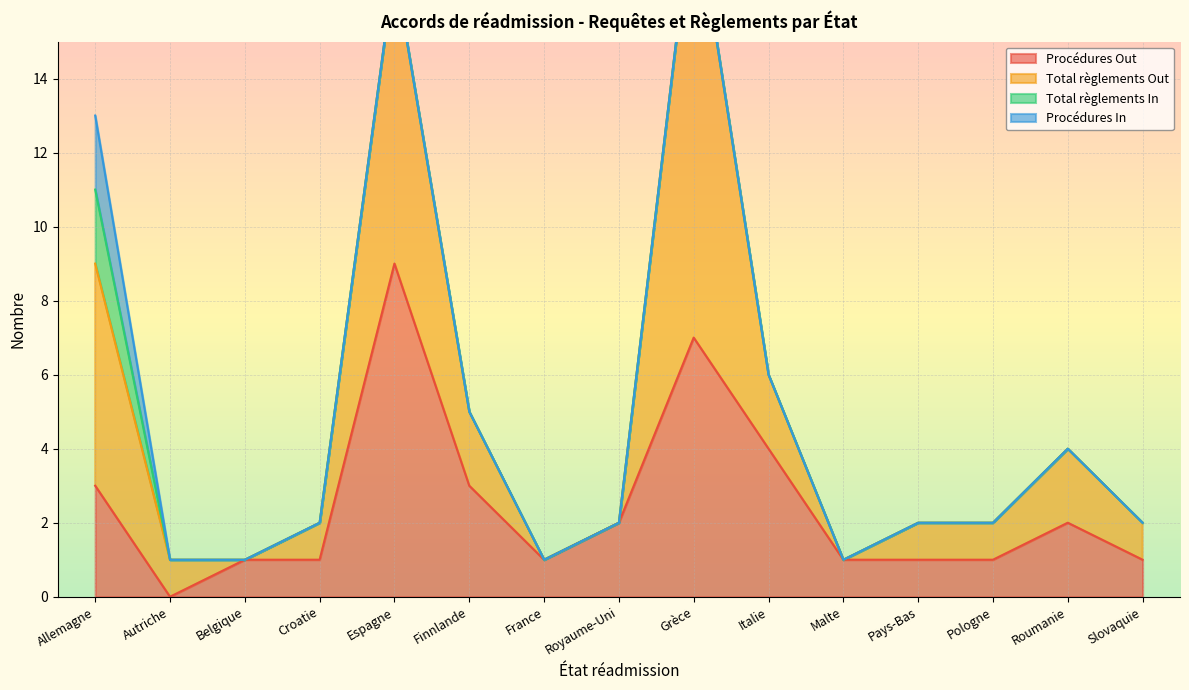

Reading left to right, what are all the values shown in this chart?

Procédures Out: Allemagne=3	Autriche=0	Belgique=1	Croatie=1	Espagne=9	Finnlande=3	France=1	Royaume-Uni=2	Grèce=7	Italie=4	Malte=1	Pays-Bas=1	Pologne=1	Roumanie=2	Slovaquie=1
Total règlements Out: Allemagne=6	Autriche=1	Belgique=0	Croatie=1	Espagne=8	Finnlande=2	France=0	Royaume-Uni=0	Grèce=12	Italie=2	Malte=0	Pays-Bas=1	Pologne=1	Roumanie=2	Slovaquie=1
Total règlements In: Allemagne=2	Autriche=0	Belgique=0	Croatie=0	Espagne=0	Finnlande=0	France=0	Royaume-Uni=0	Grèce=0	Italie=0	Malte=0	Pays-Bas=0	Pologne=0	Roumanie=0	Slovaquie=0
Procédures In: Allemagne=2	Autriche=0	Belgique=0	Croatie=0	Espagne=0	Finnlande=0	France=0	Royaume-Uni=0	Grèce=0	Italie=0	Malte=0	Pays-Bas=0	Pologne=0	Roumanie=0	Slovaquie=0